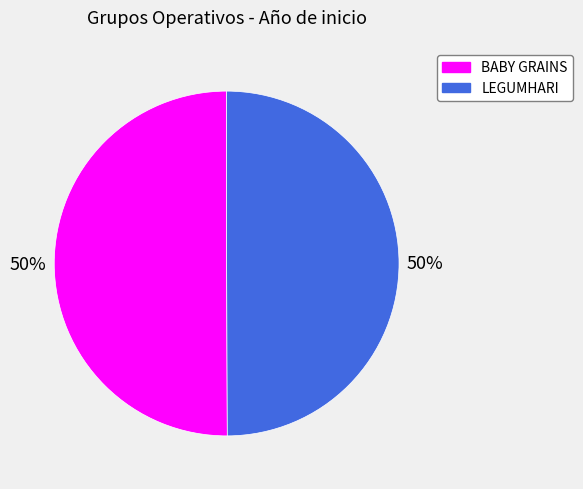

What is the ratio of the value at BABY GRAINS to the value at LEGUMHARI?

1.0